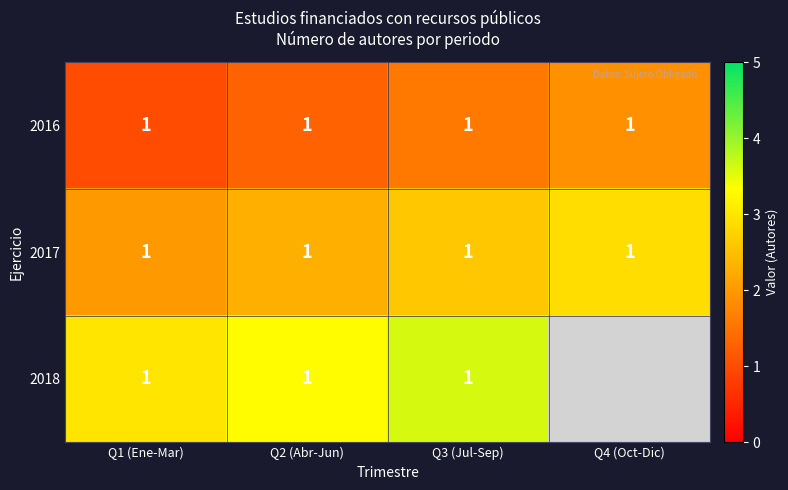

Is it true that 2018 equals 1 at Q3 (Jul-Sep)?

True